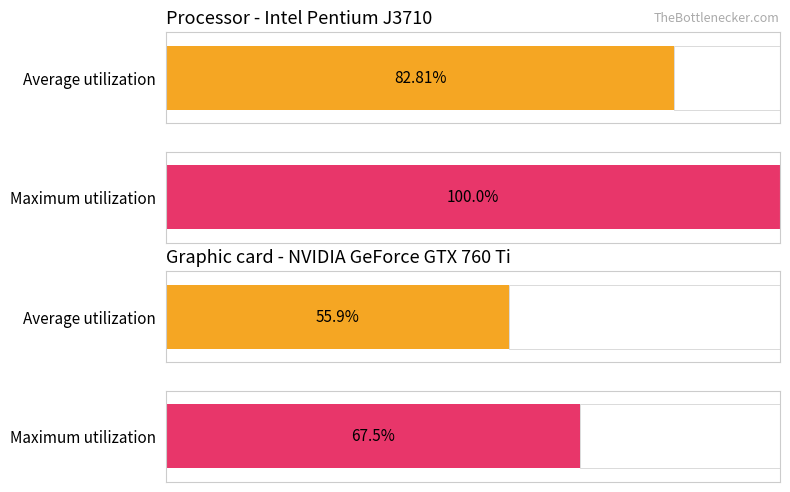

What are all the series names shown in the legend?

Average utilization, Maximum utilization